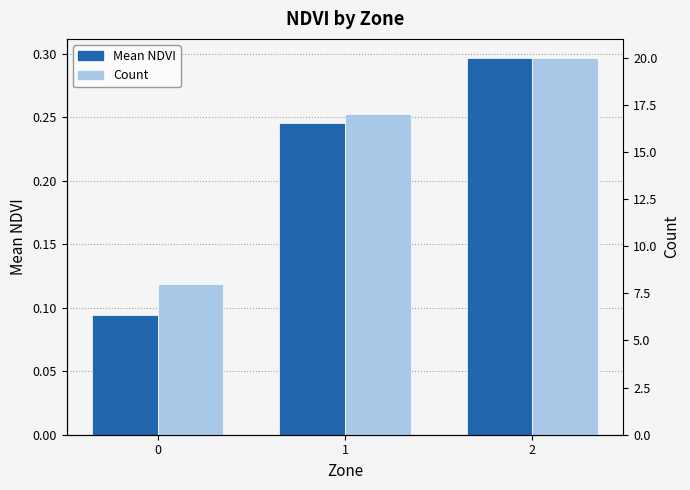

List the labels in order of Mean NDVI value, smallest first.

0, 1, 2